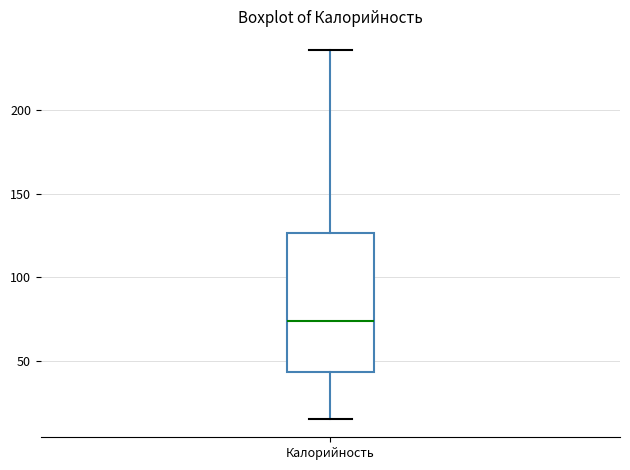

Transcribe this box plot: give where the median line is, the range the box spans, and where the two whiskers end, as read against the y-axis. The values are not printed on the chart, so give them approximately, as read against the axis.

median 75, box 45 to 125, whiskers 15 to 235